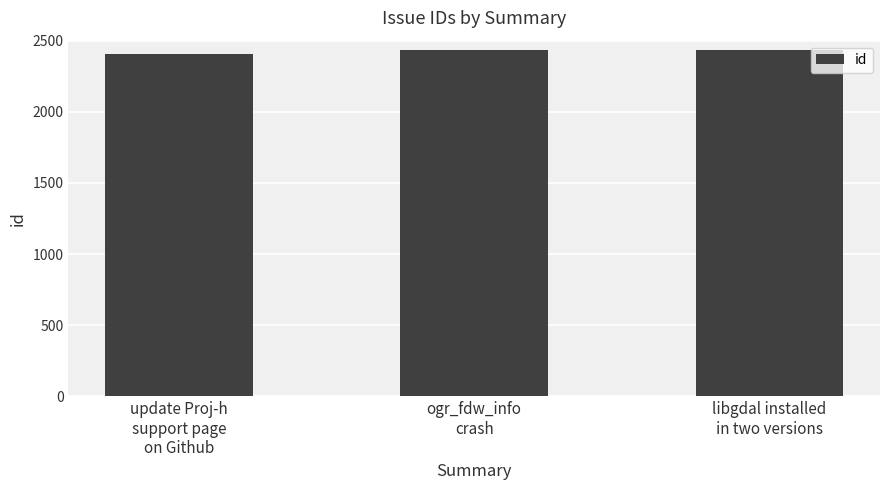

What is the smallest value displayed?

2404